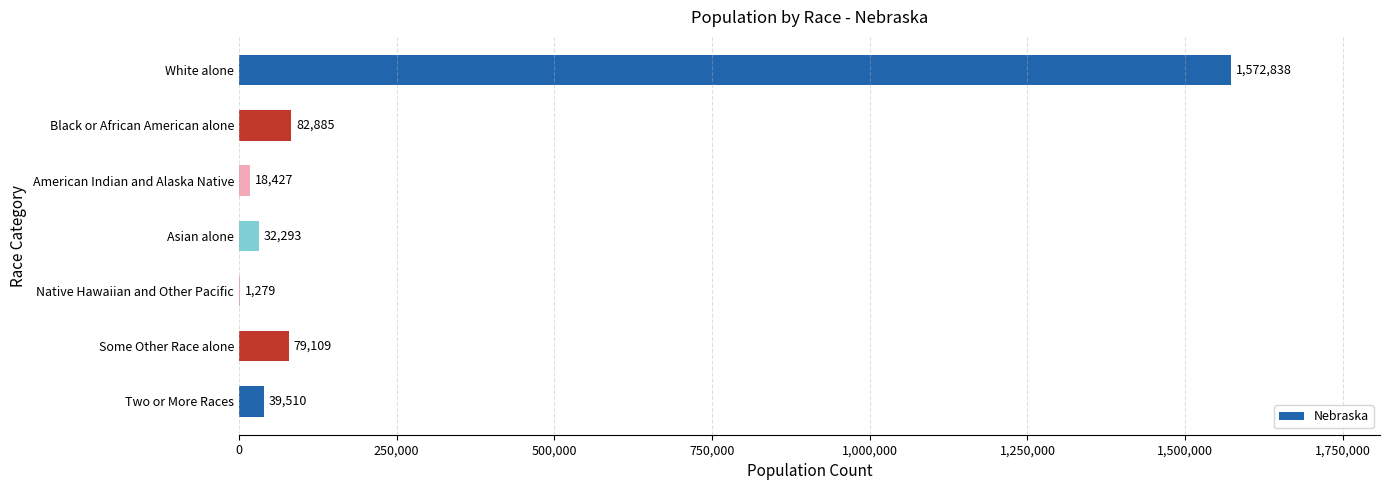

What is the sum of all values?

1826341